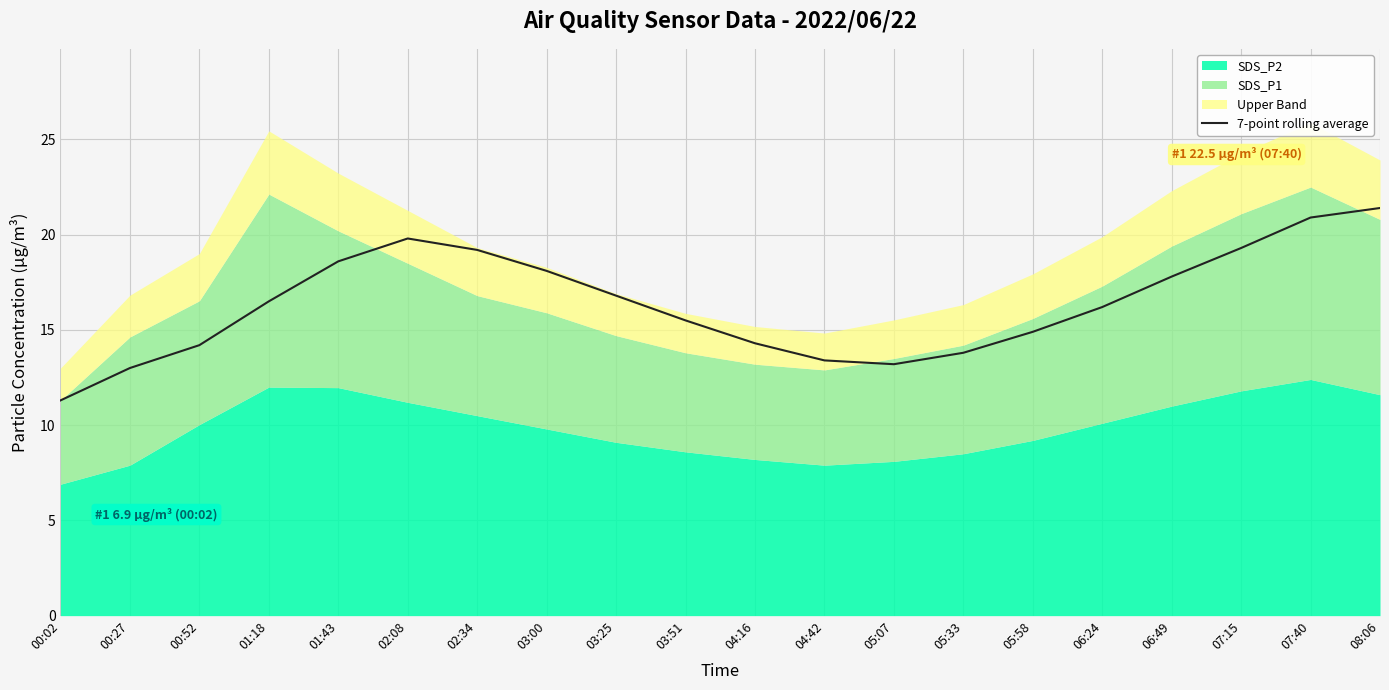

Between 05:07 and 07:15, which is larger?

07:15